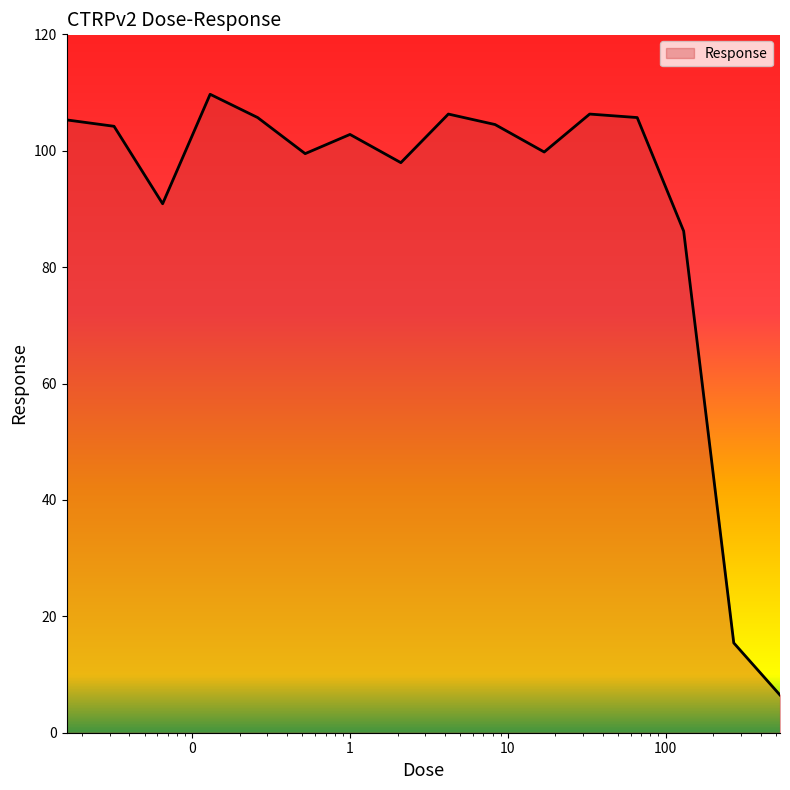

What is the greatest value displayed?

109.7